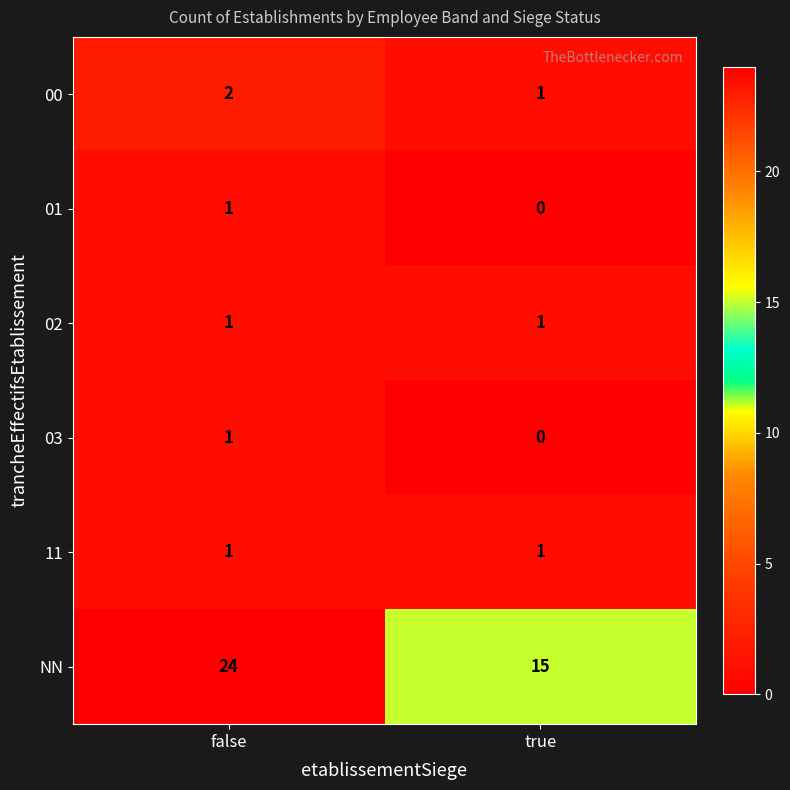

The 00 series shows 1 at true. True or false?

True